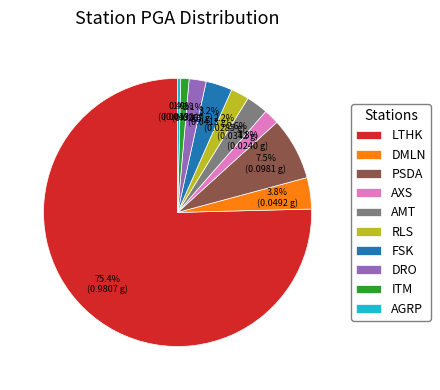

Which slice is the smallest?

AGRP